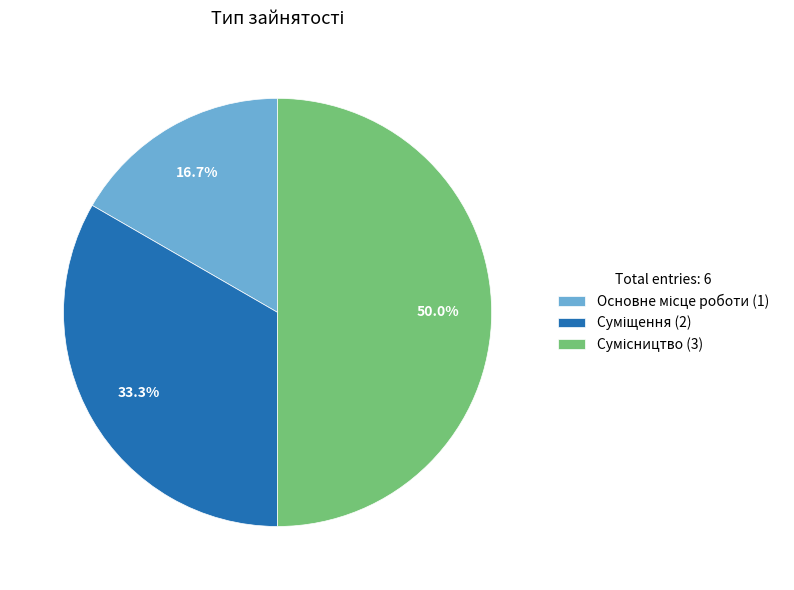

Rank the categories by value from lowest to highest.

Основне місце роботи, Суміщення, Сумісництво